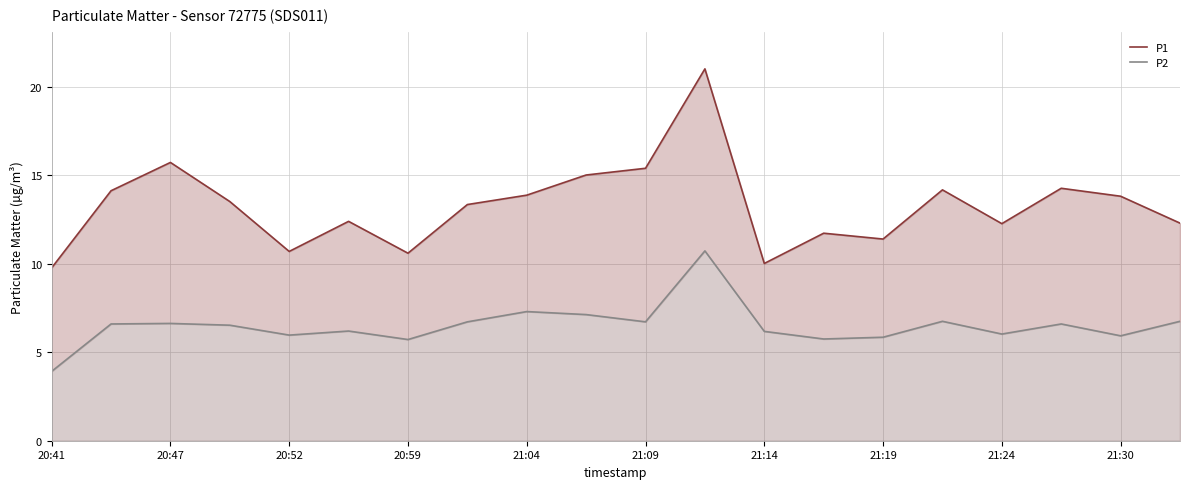

True or false: P2 and P1 cross at least once.

False